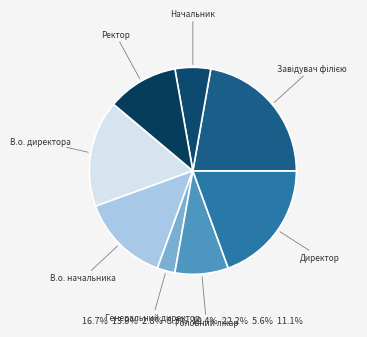

Which has a higher value, Директор or Ректор?

Директор